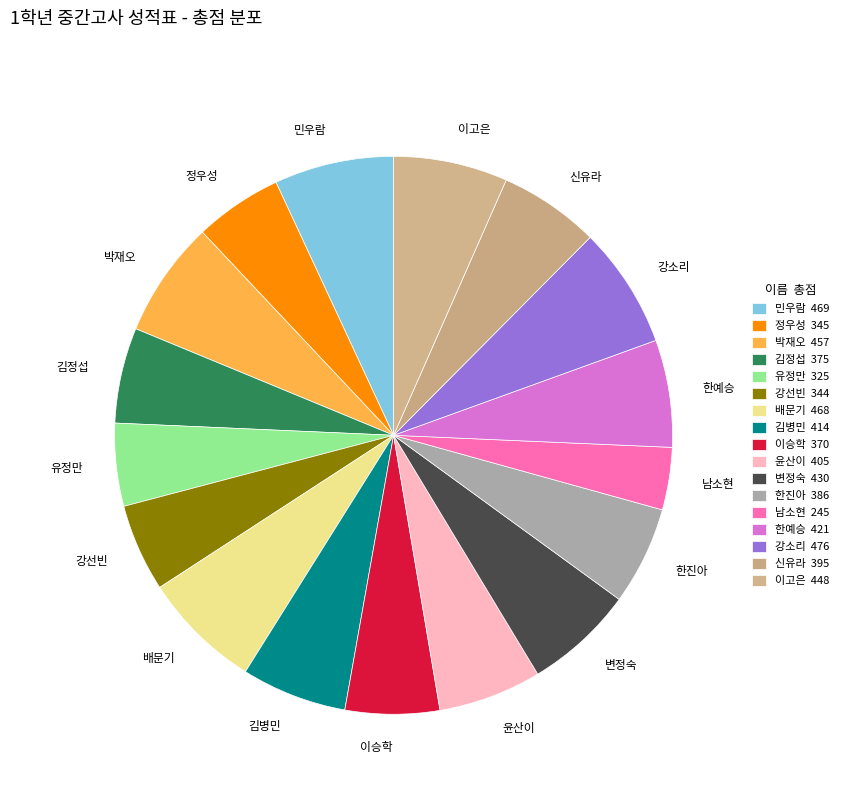

True or false: 한진아 accounts for 6% of the total.

True